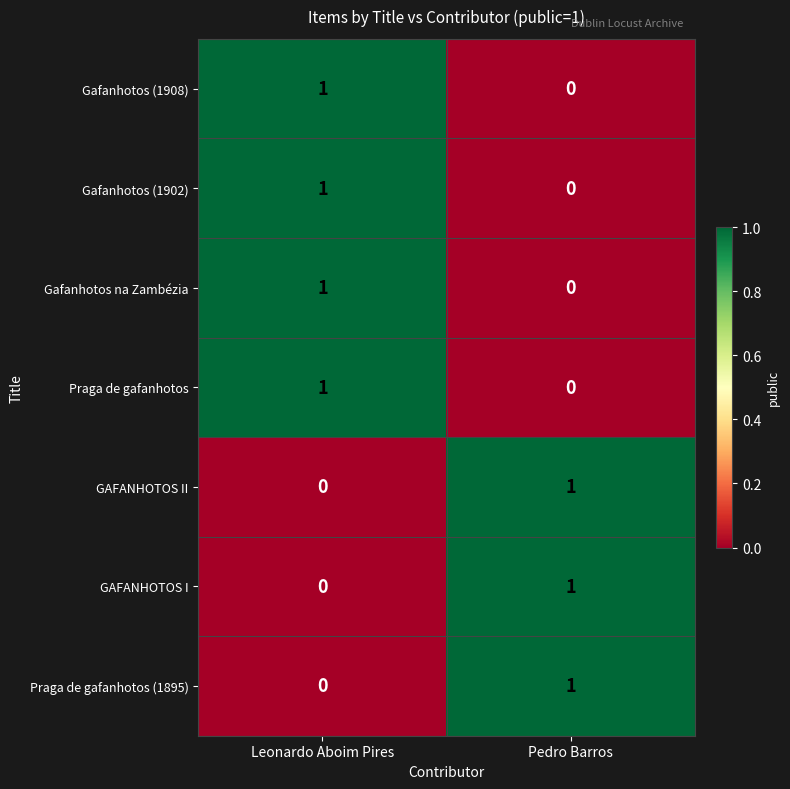

At how many categories does at least one series exceed 0?

2